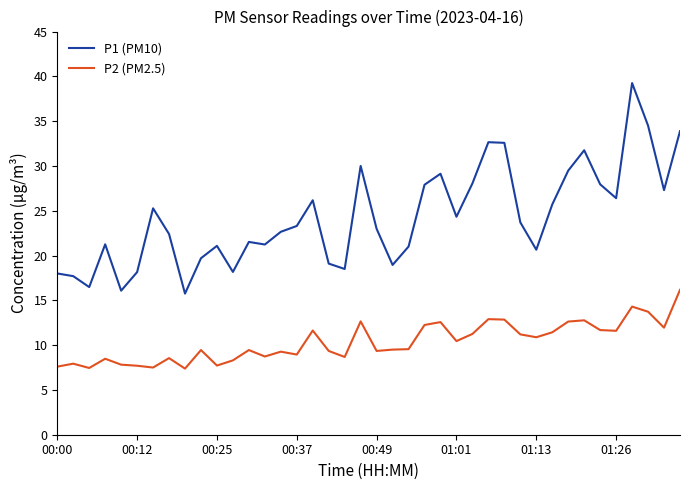

What is the minimum value for P2 (PM2.5)?

7.4